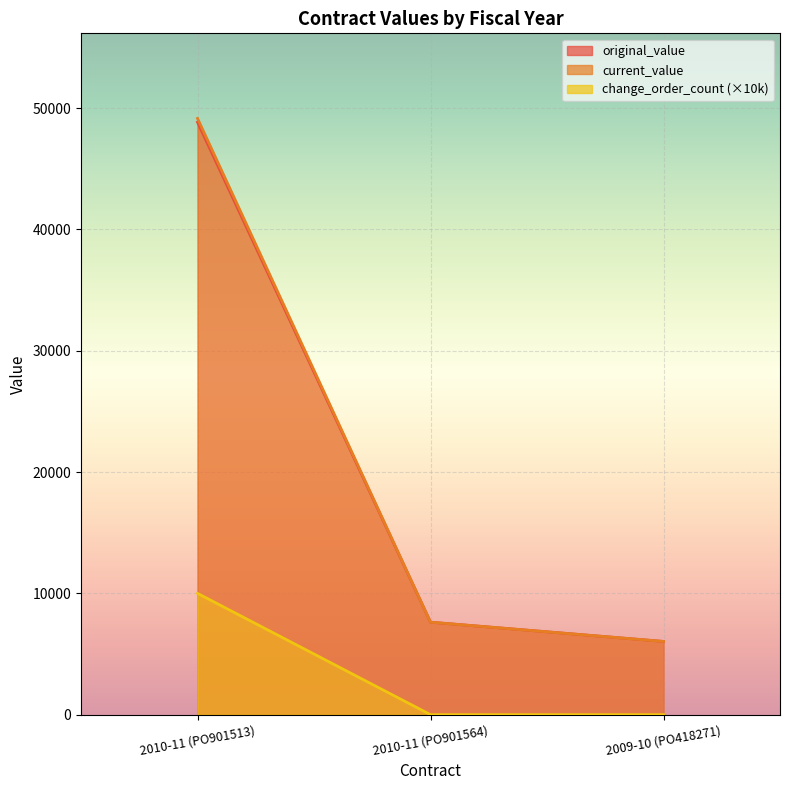

What is the spread (max minus min) of values at 2010-11 (PO901564)?

7624.2